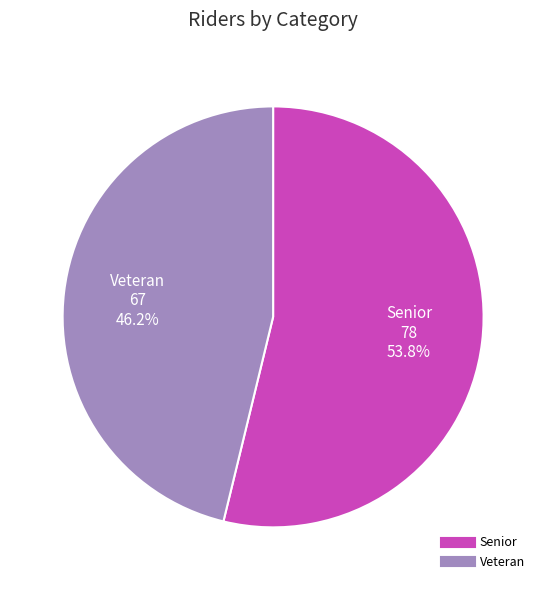

Which slice is the largest?

Senior